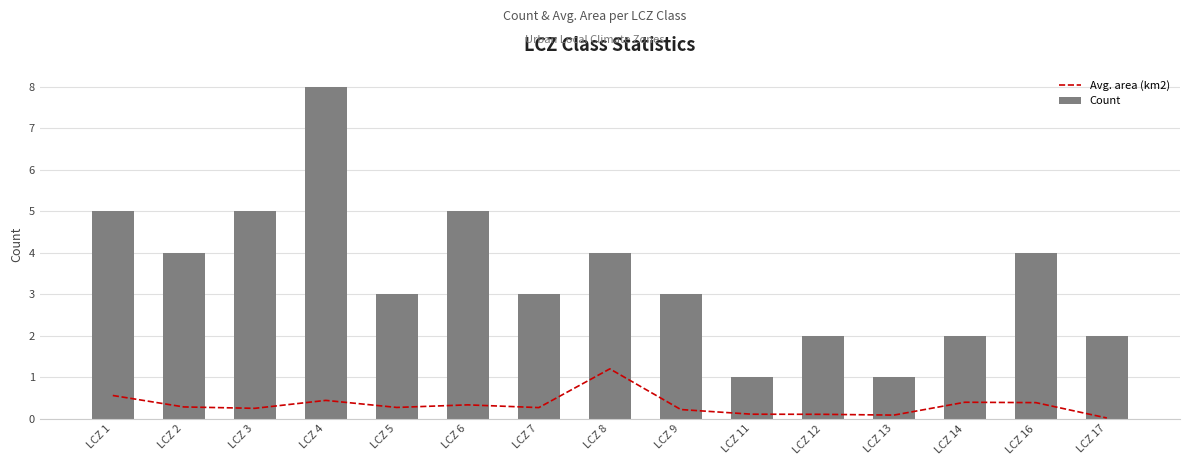

Which category has the highest value in the Avg. area (km2) series?

LCZ 8